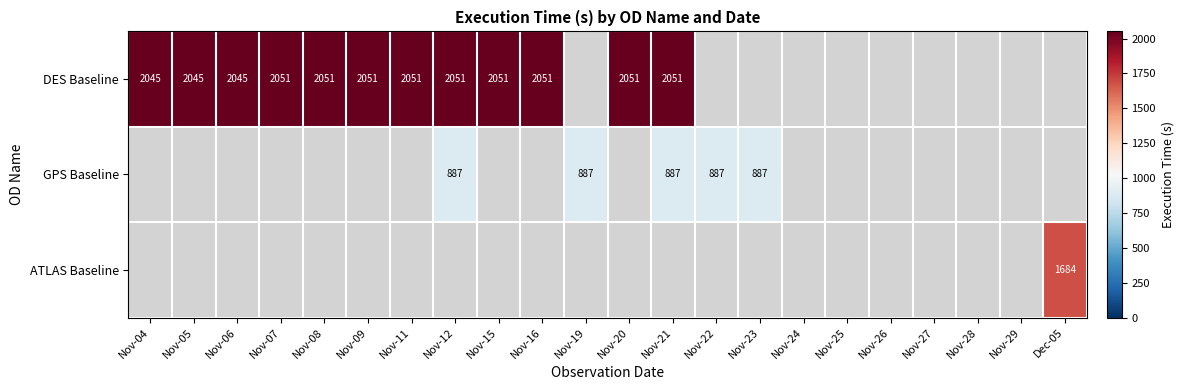

Is the value of DES Baseline at Nov-07 greater than the value of GPS Baseline at Nov-23?

Yes